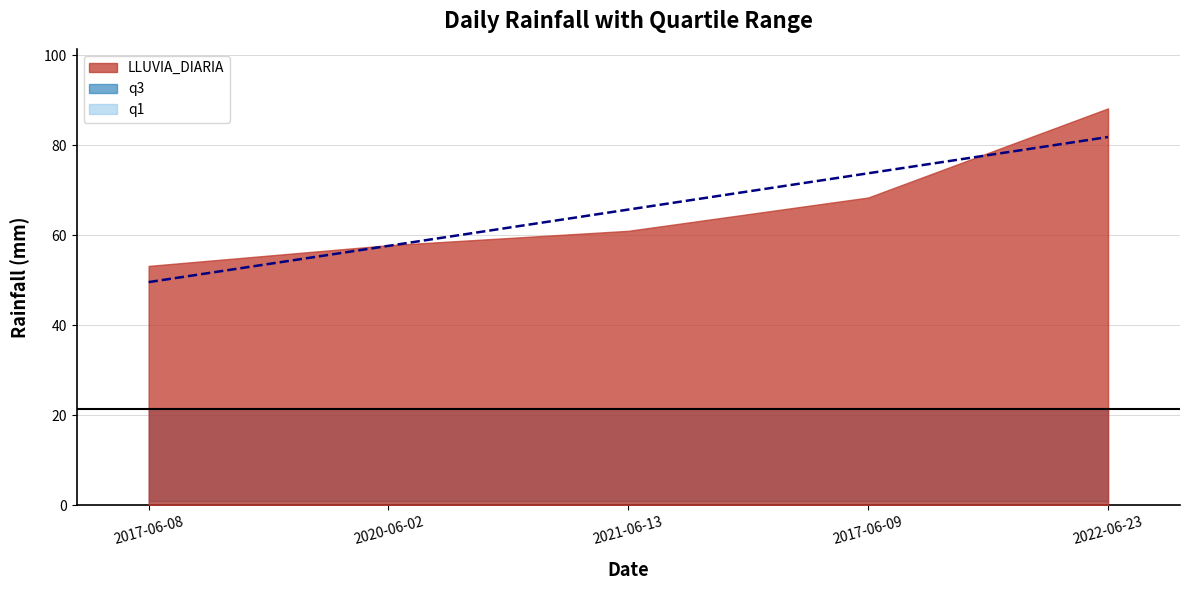

Reading left to right, transcribe all the data shown in this chart.

LLUVIA_DIARIA: 2017-06-08=53.2	2020-06-02=57.8	2021-06-13=61.0	2017-06-09=68.4	2022-06-23=88.2
q1: 2017-06-08=1.0	2020-06-02=1.0	2021-06-13=1.0	2017-06-09=1.0	2022-06-23=1.0
q3: 2017-06-08=21.4	2020-06-02=21.4	2021-06-13=21.4	2017-06-09=21.4	2022-06-23=21.4